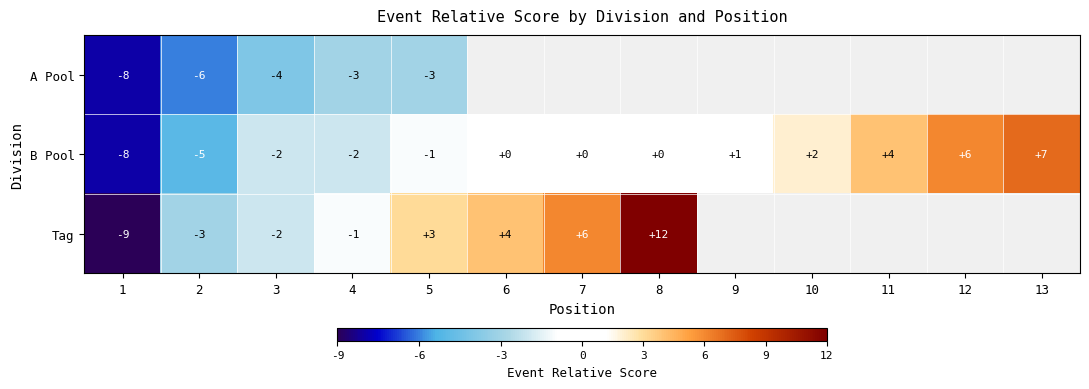

True or false: Tag has a value of -4 at 2.

False